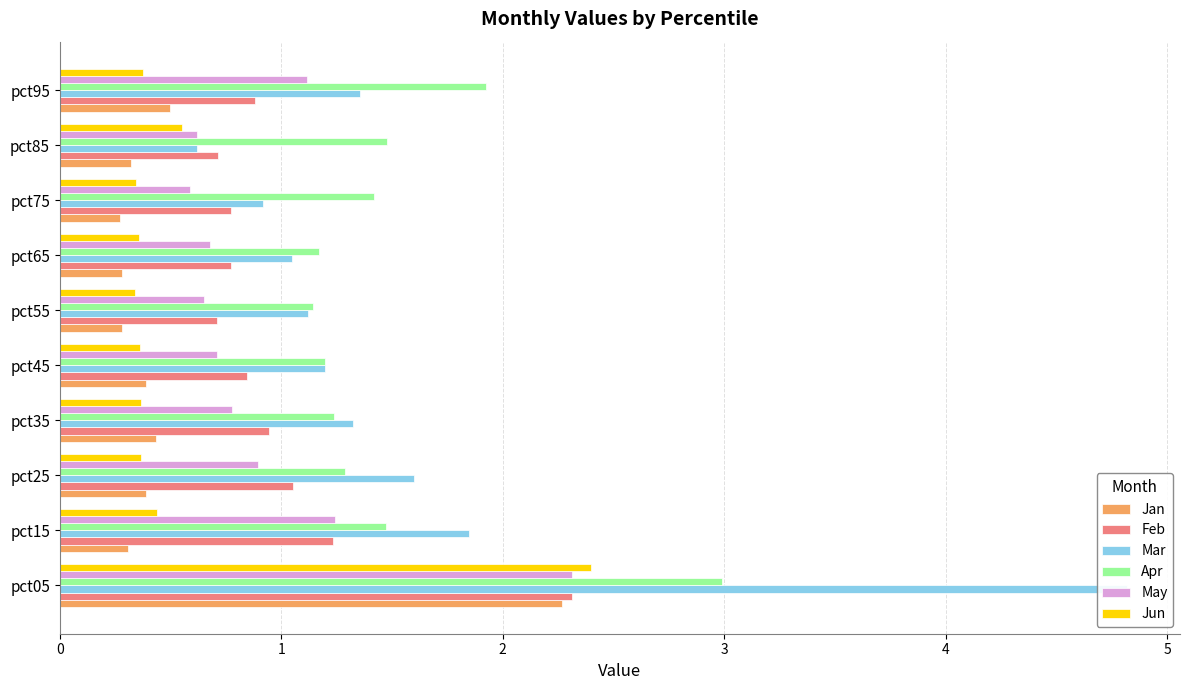

At how many categories does at least one series exceed 2?

1